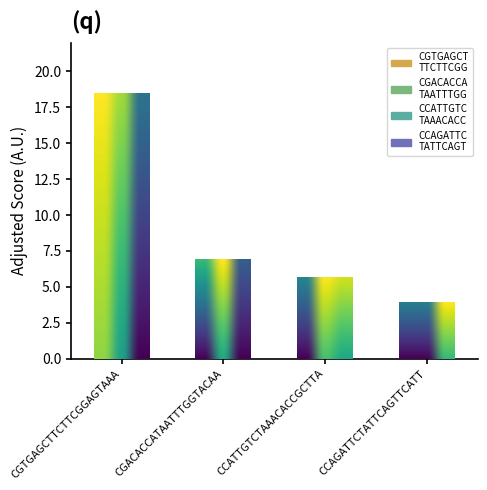

What is the greatest value displayed?

18.5